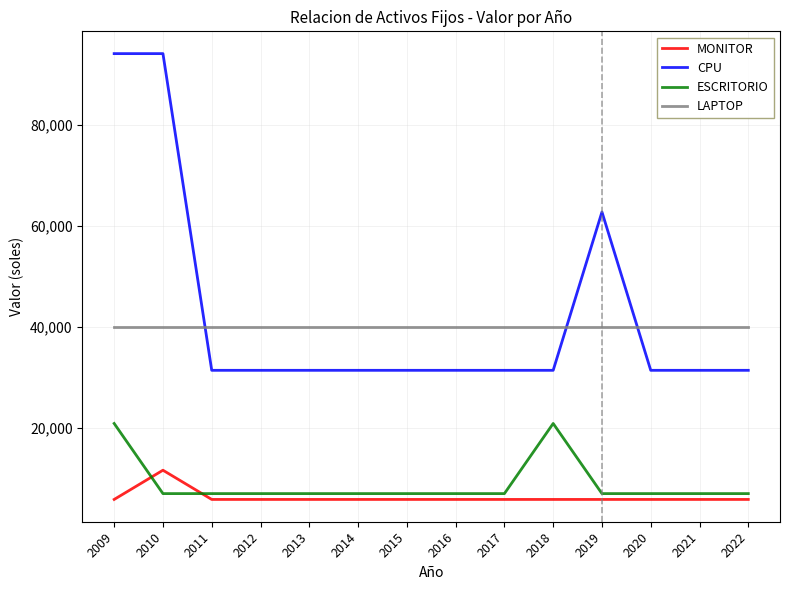

What is the total value across all series at 2012?

84075.5